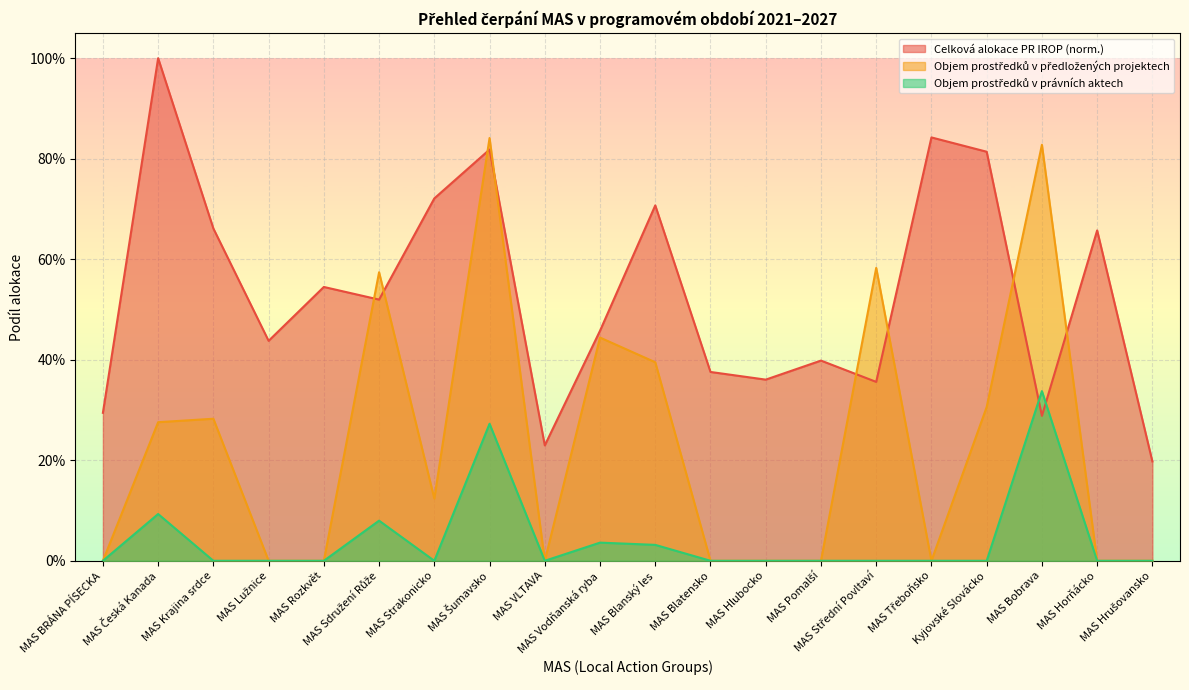

How many data points does each series have?

20